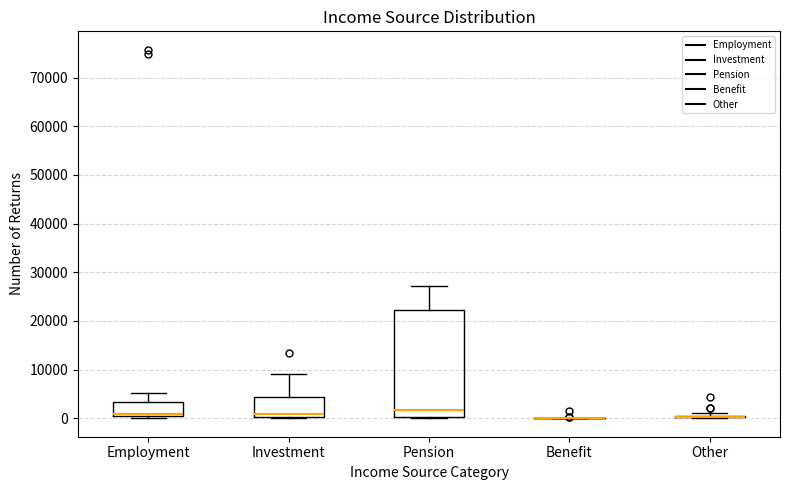

Reading left to right, read every box against the y-axis: the position of its median line, the range the box covers, and the ends of its whiskers. The values are not printed on the chart, so give them approximately, as read against the axis.

Employment: median 1000, box 0 to 3000, whiskers 0 (just below the box's lower edge) to 5000
Investment: median 1000, box 0 to 4000, whiskers 0 to 9000
Pension: median 2000, box 0 to 22000, whiskers 0 to 27000
Benefit: box collapsed to a line at 0, whiskers 0 to 0
Other: box collapsed to a line at 0, whiskers 0 to 1000